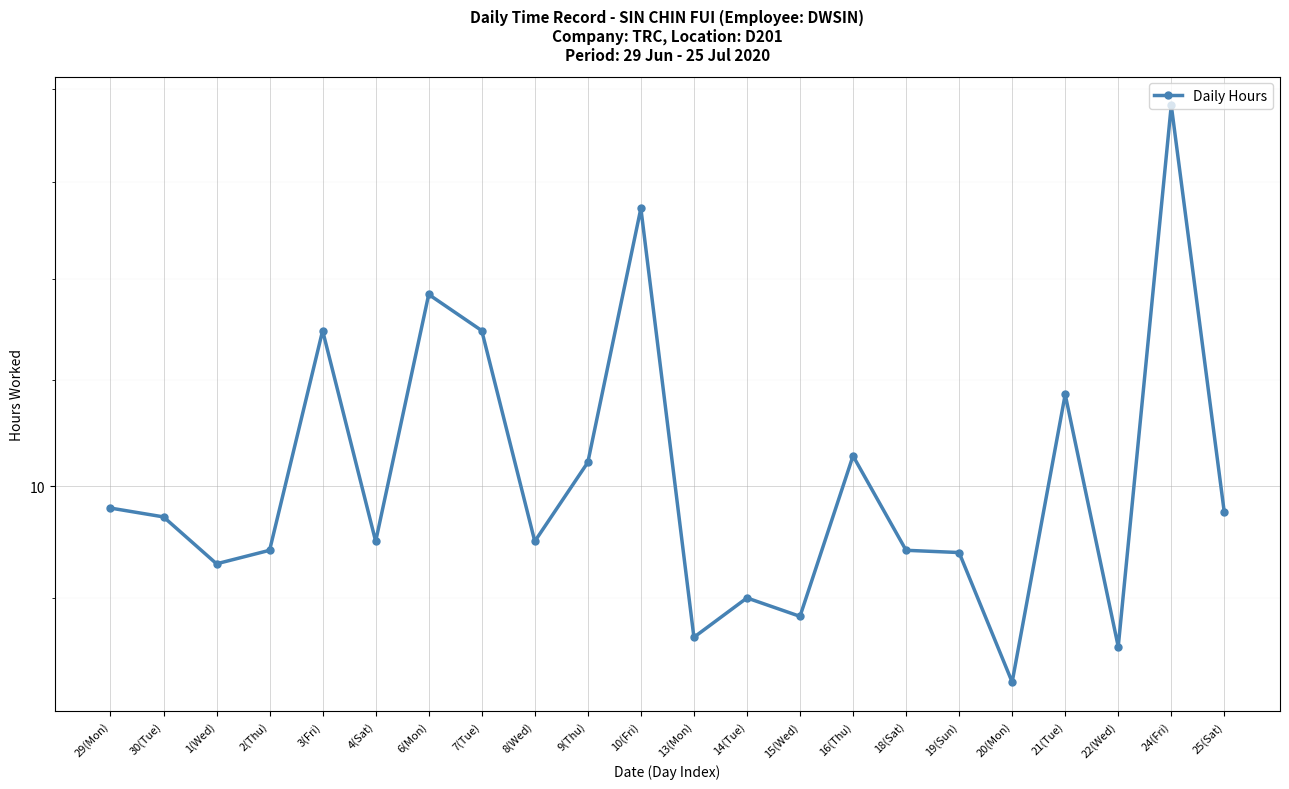

Read the value at 19(Sun).

9.7